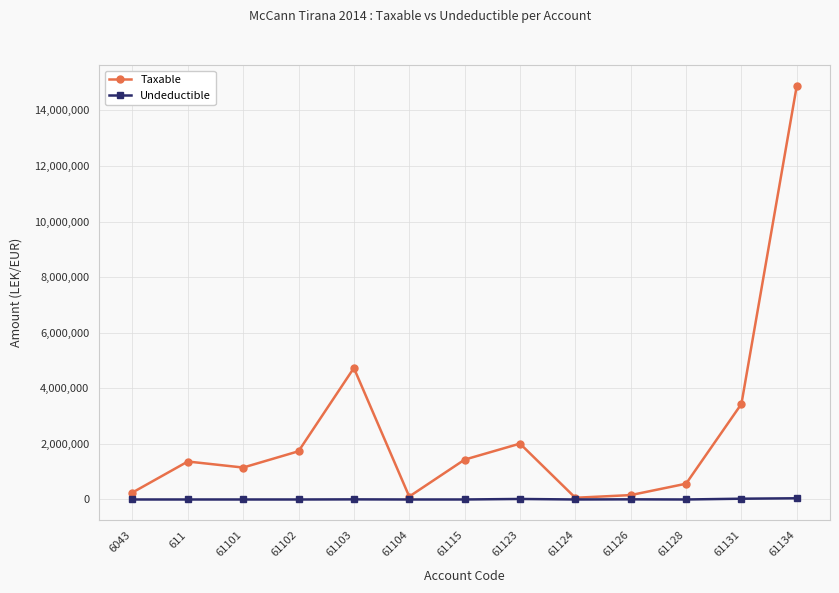

Rank the series by their average value, from highest to lowest.

Taxable, Undeductible